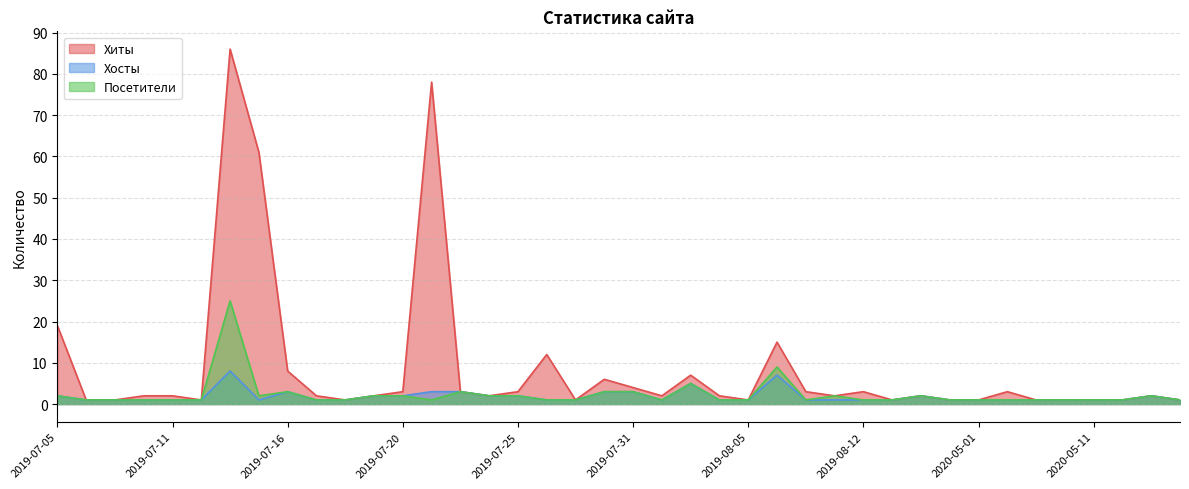

Is the value of Хиты at 2019-07-31 greater than the value of Посетители at 2019-07-07?

Yes